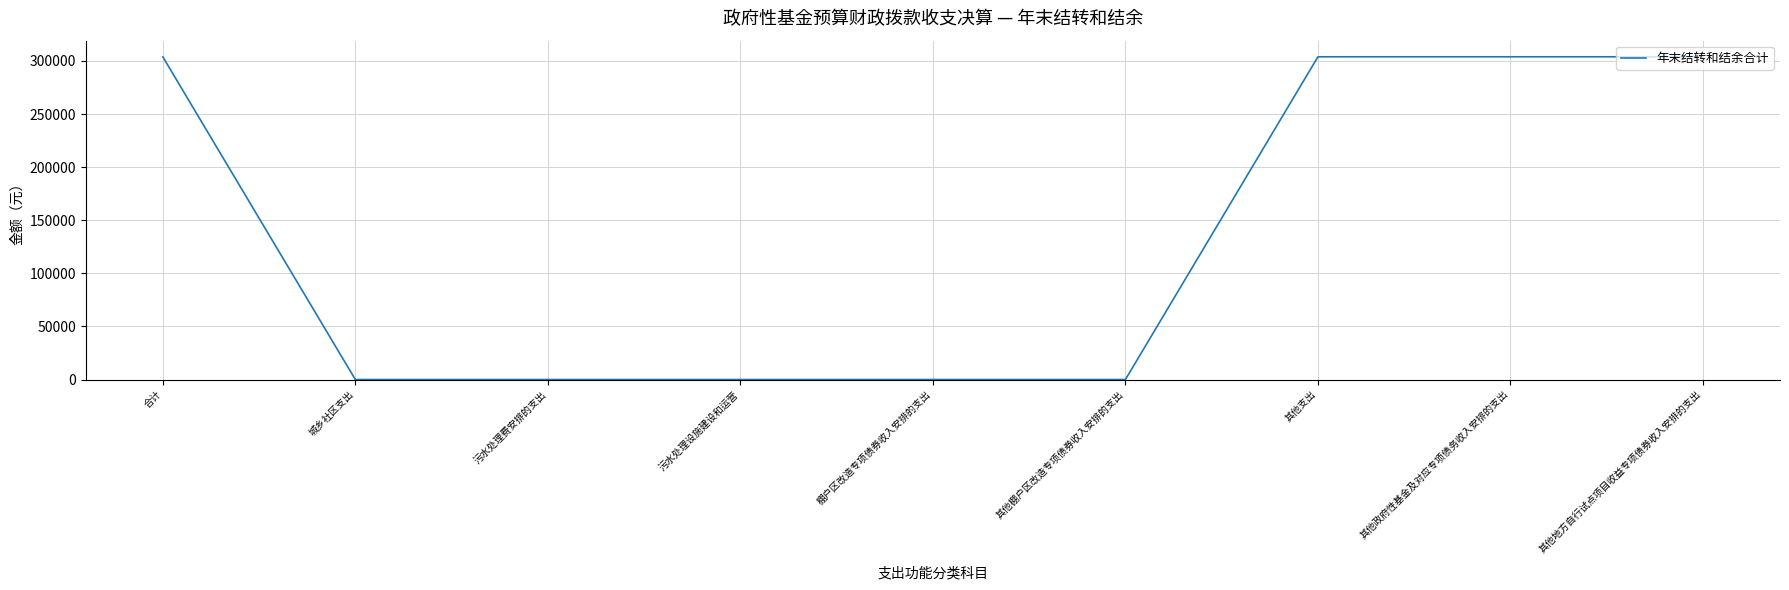

True or false: the data shows -112737.9 at 棚户区改造专项债券收入安排的支出.

False